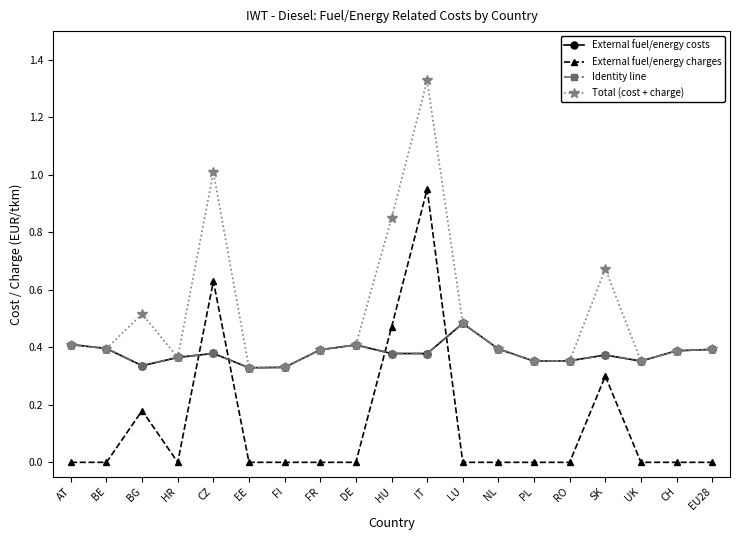

Does the chart have visible grid lines?

No